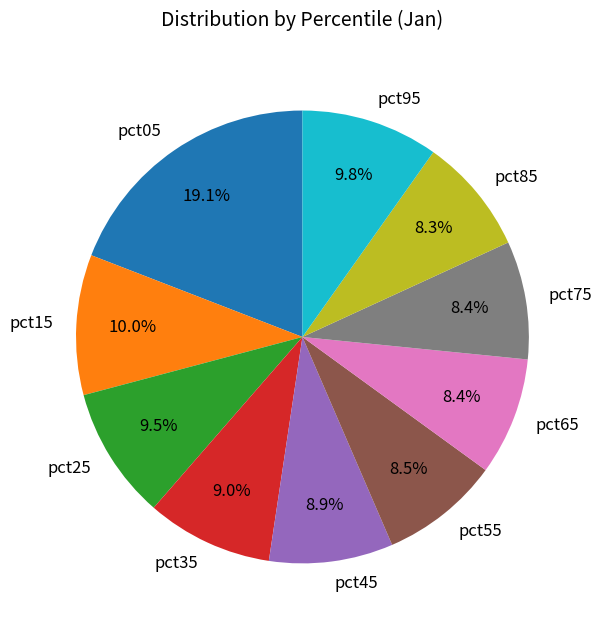

What is the largest slice in the pie chart?

pct05